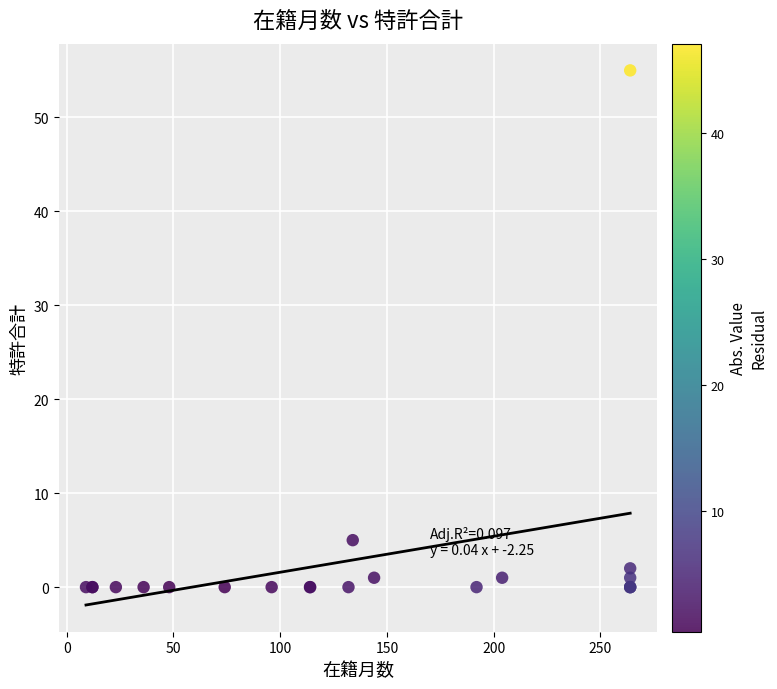

What Y value in the scatter plot is closest to 27?

5